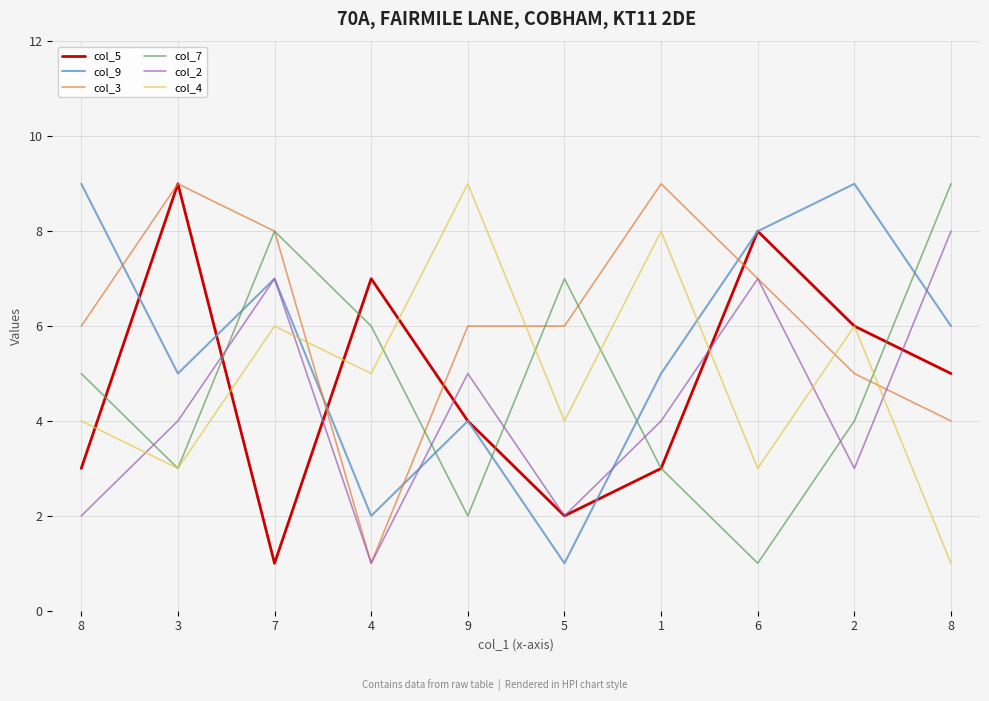

Does the chart have visible grid lines?

Yes